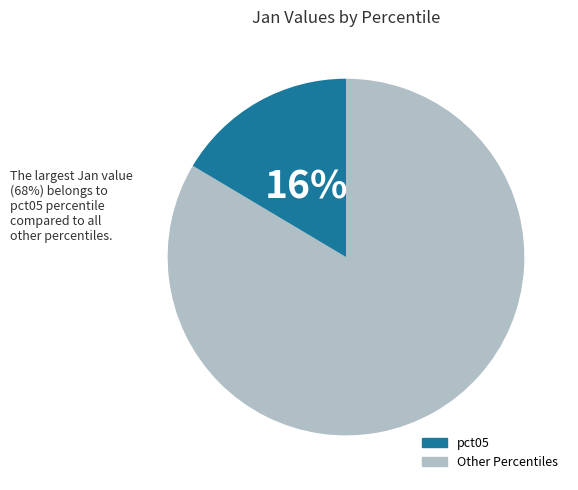

How many slices are in this pie chart?

2